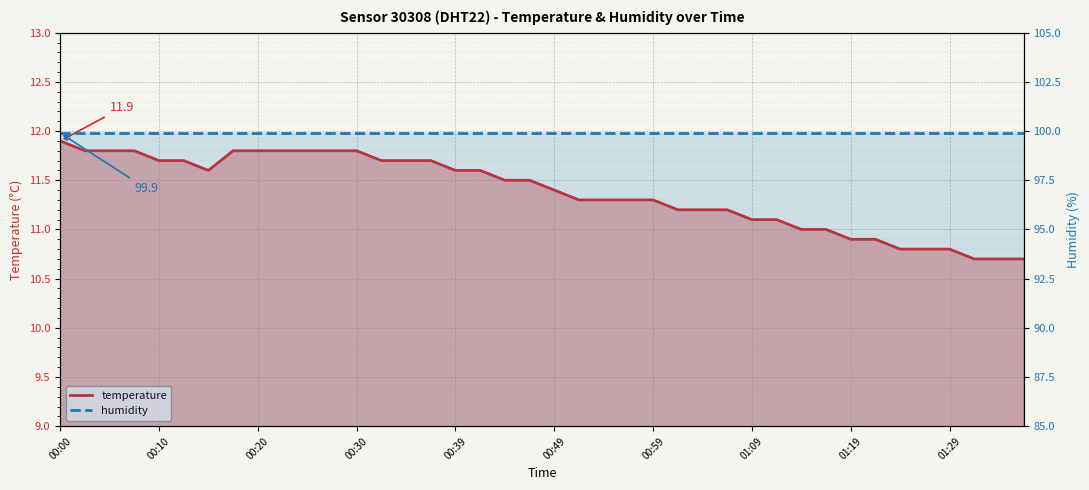

What is the sum of all humidity values?

3996.0